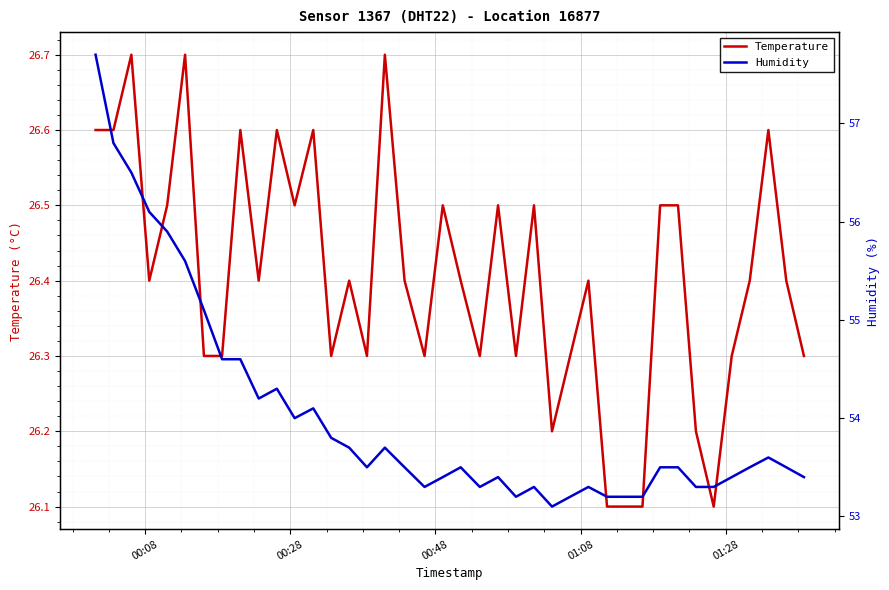

What is the maximum value for Temperature?

26.7